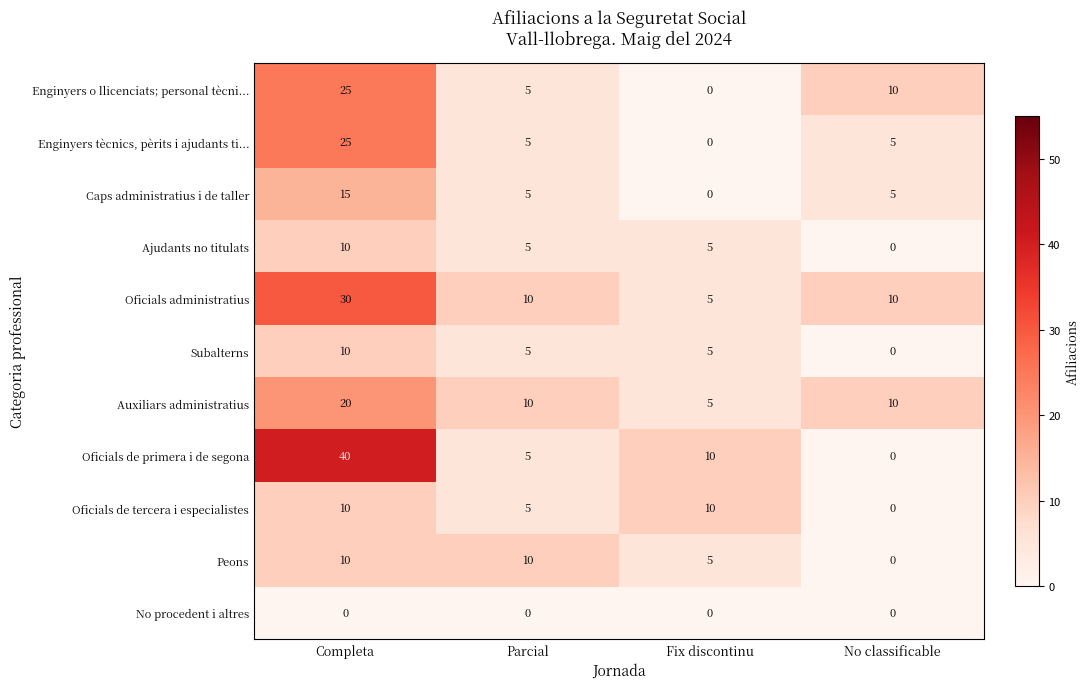

Which series changed the most between Completa and No classificable?

Oficials de primera i de segona